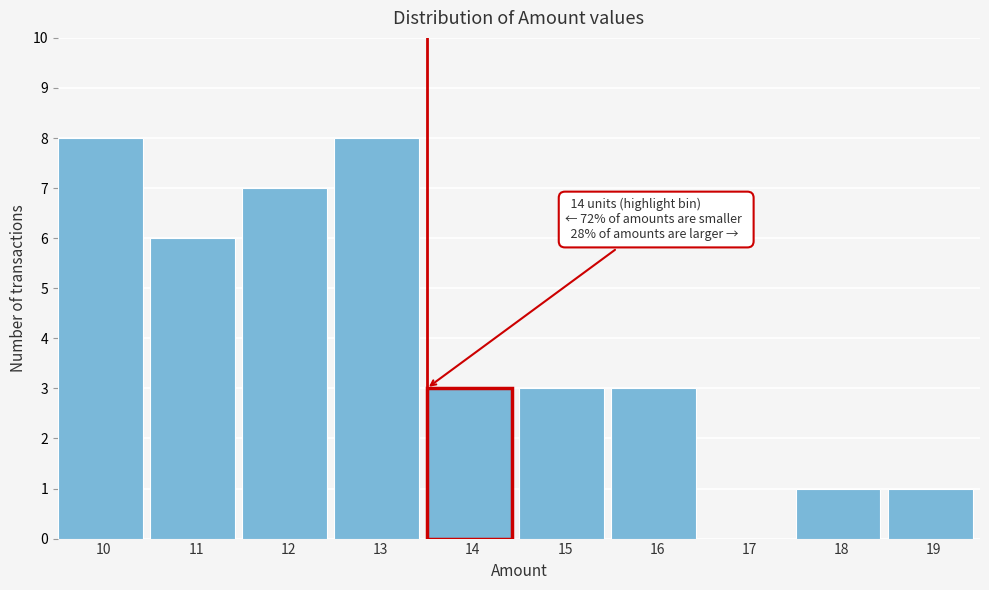

The value at 17 is 3. True or false?

False